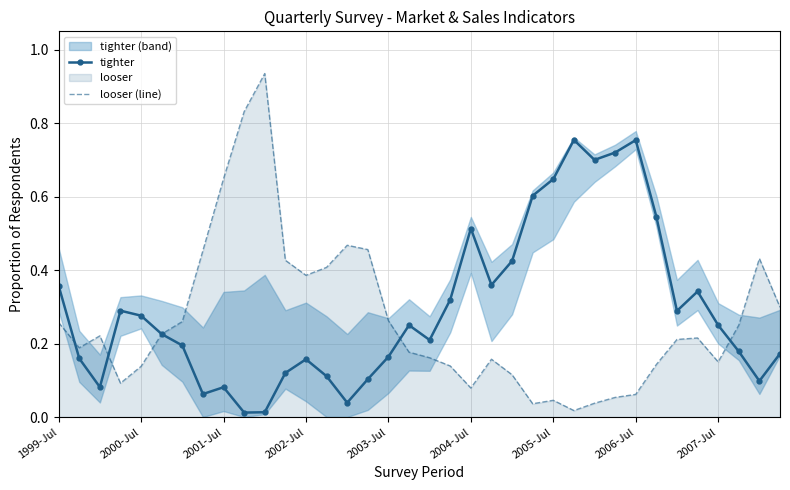

Is it true that looser (line) equals 0.1 at 1999-Jul?

False